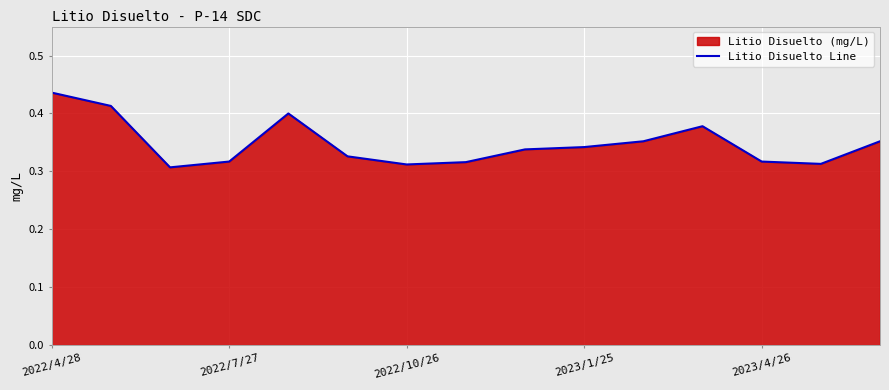

Which category has the highest value across all series?

2022/4/28